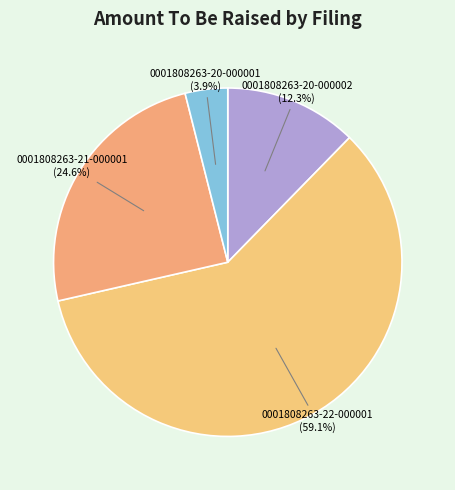

How many segments does this pie chart have?

4